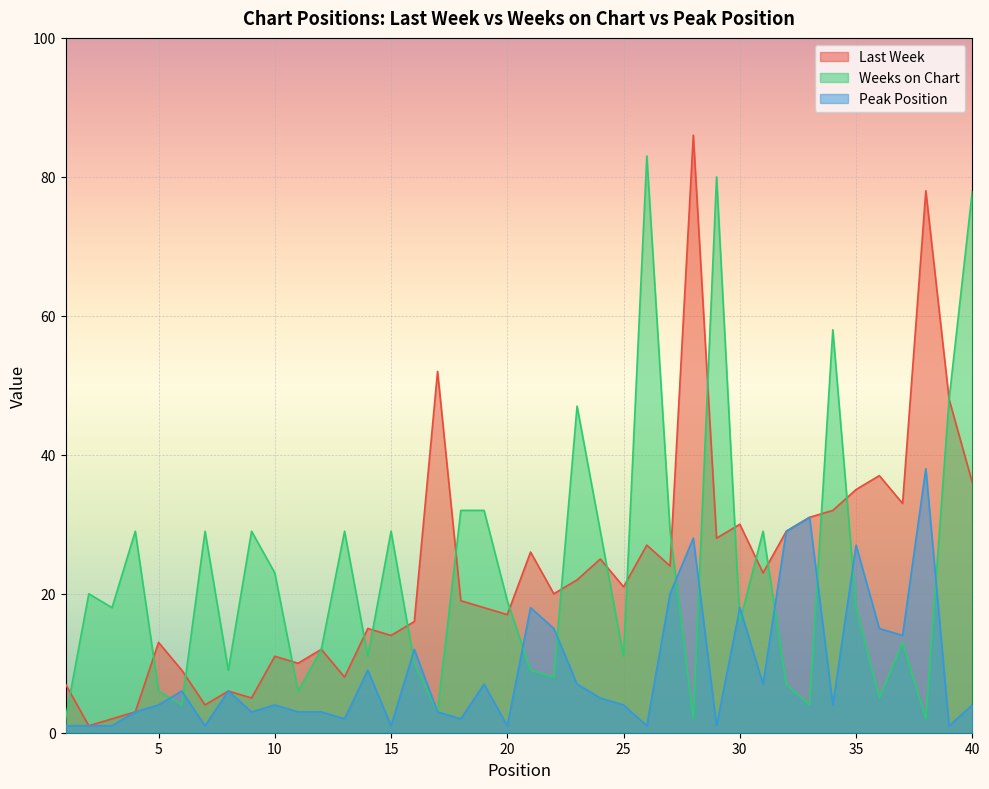

What is the sum of all Last Week values?

933